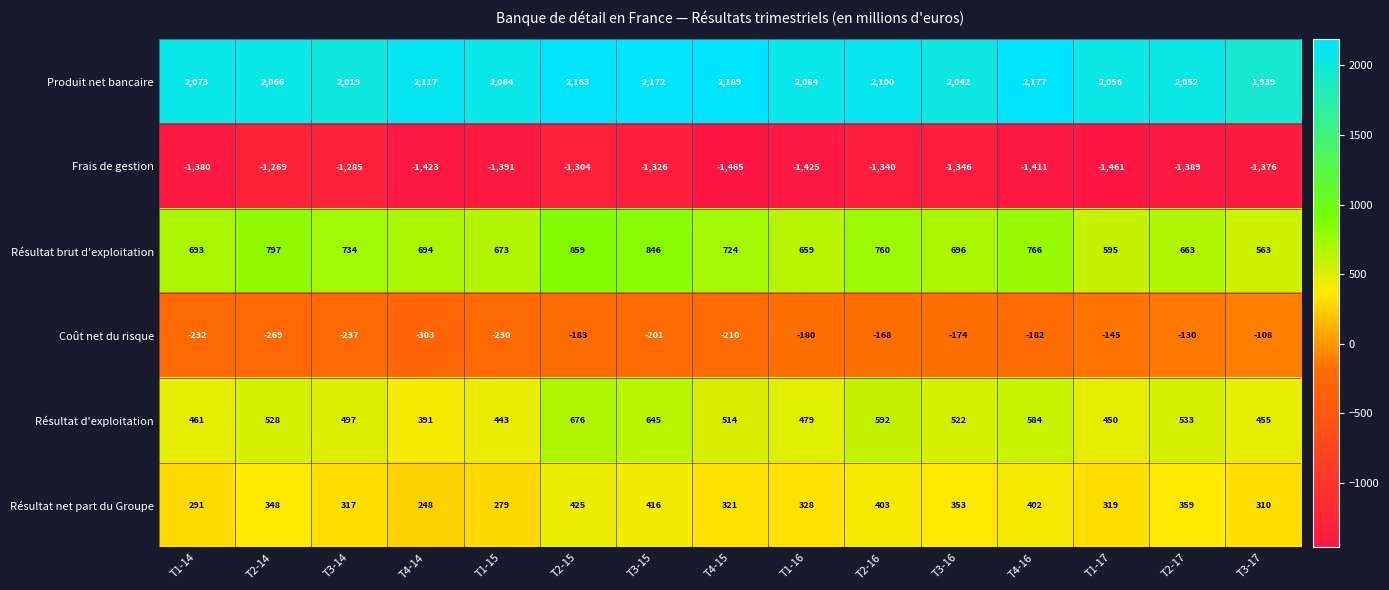

Rank the series at T2-15 from highest to lowest value.

Produit net bancaire, Résultat brut d'exploitation, Résultat d'exploitation, Résultat net part du Groupe, Coût net du risque, Frais de gestion